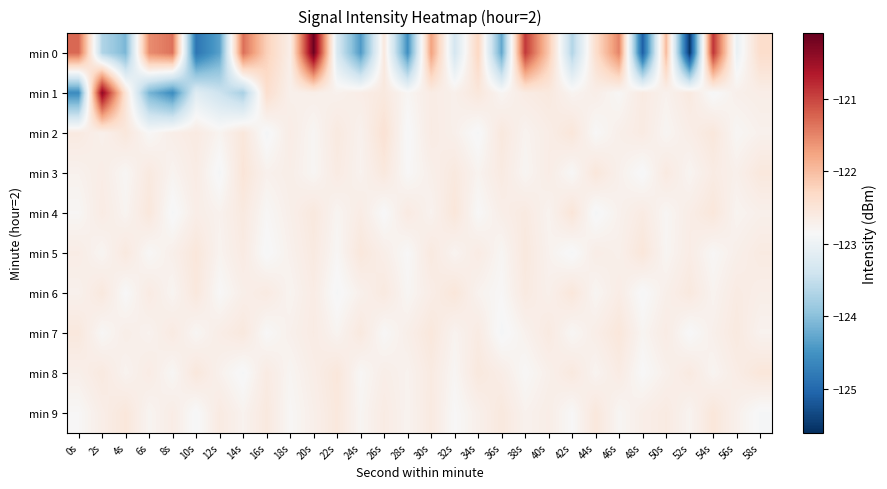

Which has a higher value, 58s or 32s?

58s